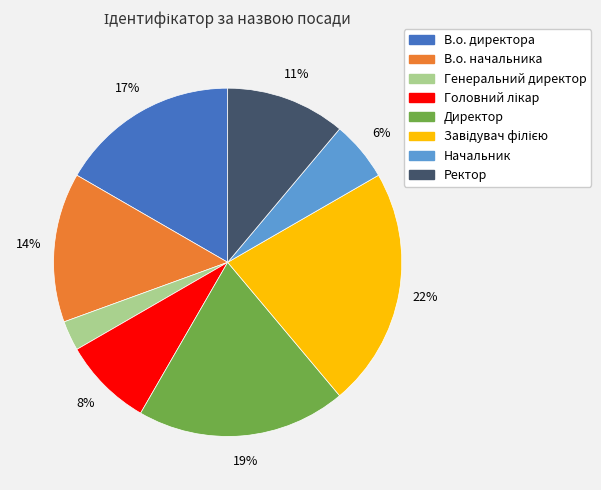

To the nearest percent, what portion does Генеральний директор represent?

3%